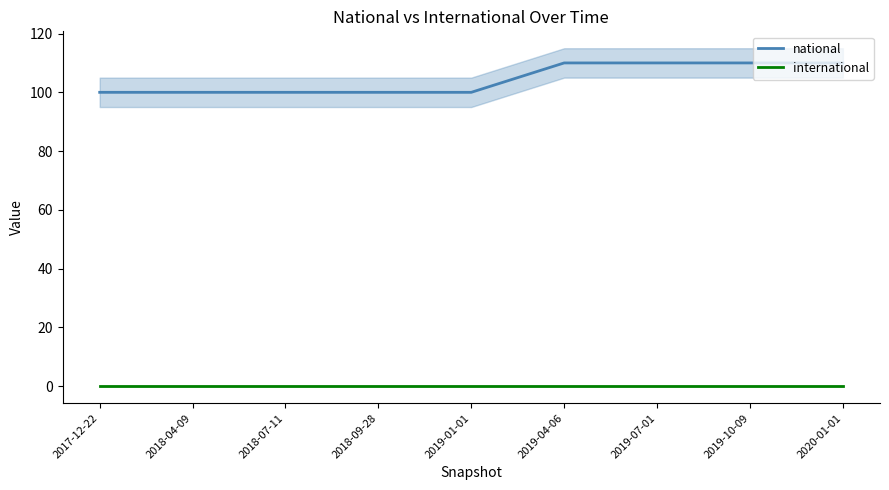

At 2019-10-09, list the series in order from largest to smallest.

national, international